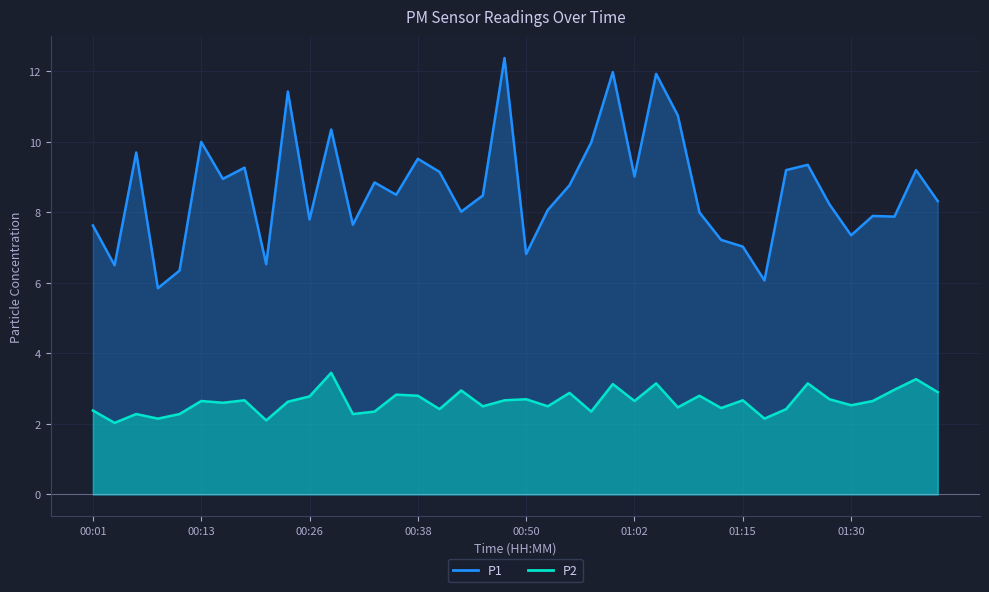

Which series has the widest spread of values?

P1